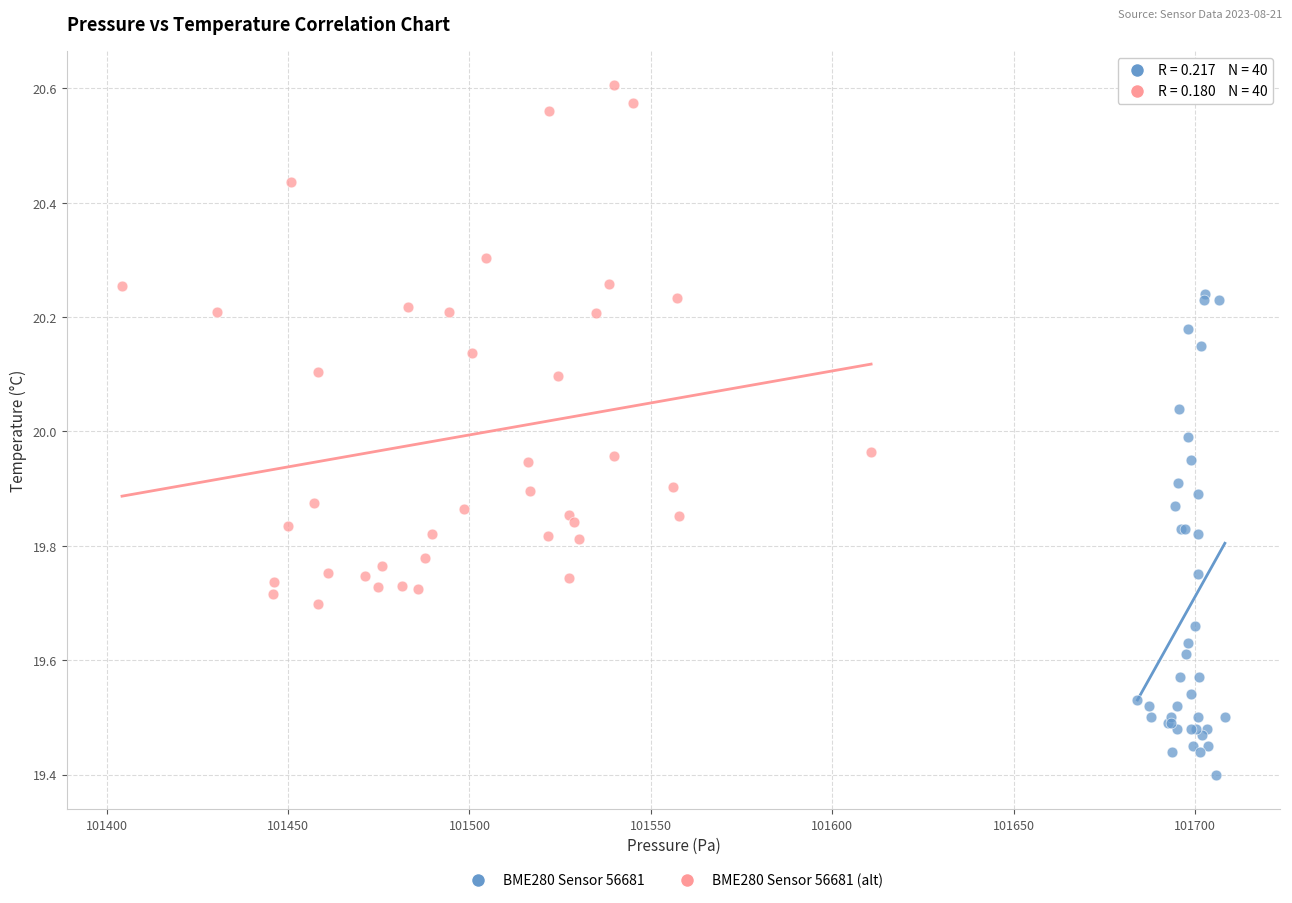

Which series has the widest spread of Y values?

BME280 Sensor 56681 (alt)